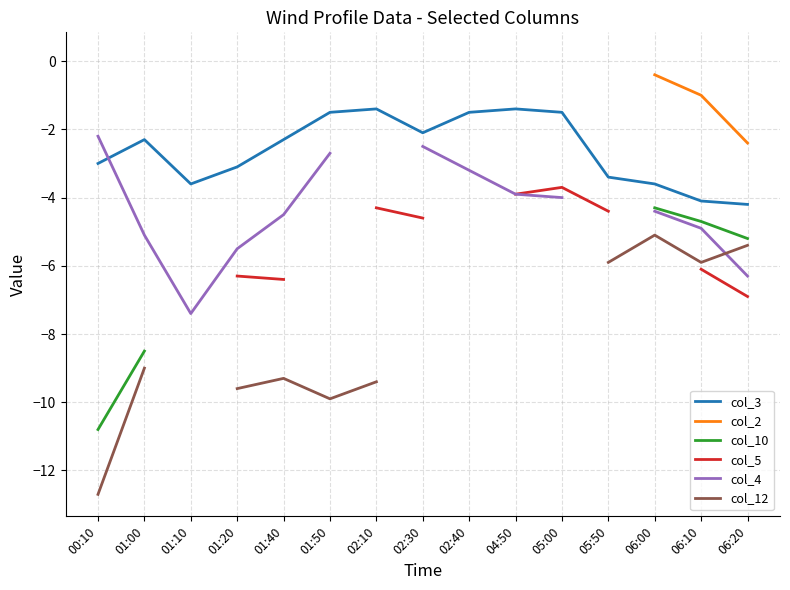

What is the maximum value shown in the chart?

0.2